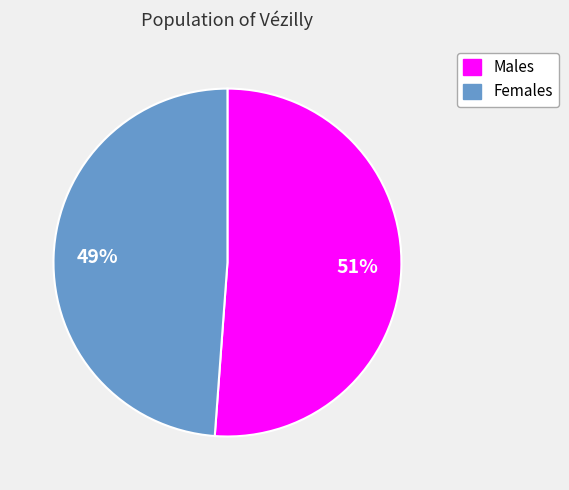

What percentage is the Males slice, to the nearest percent?

51%